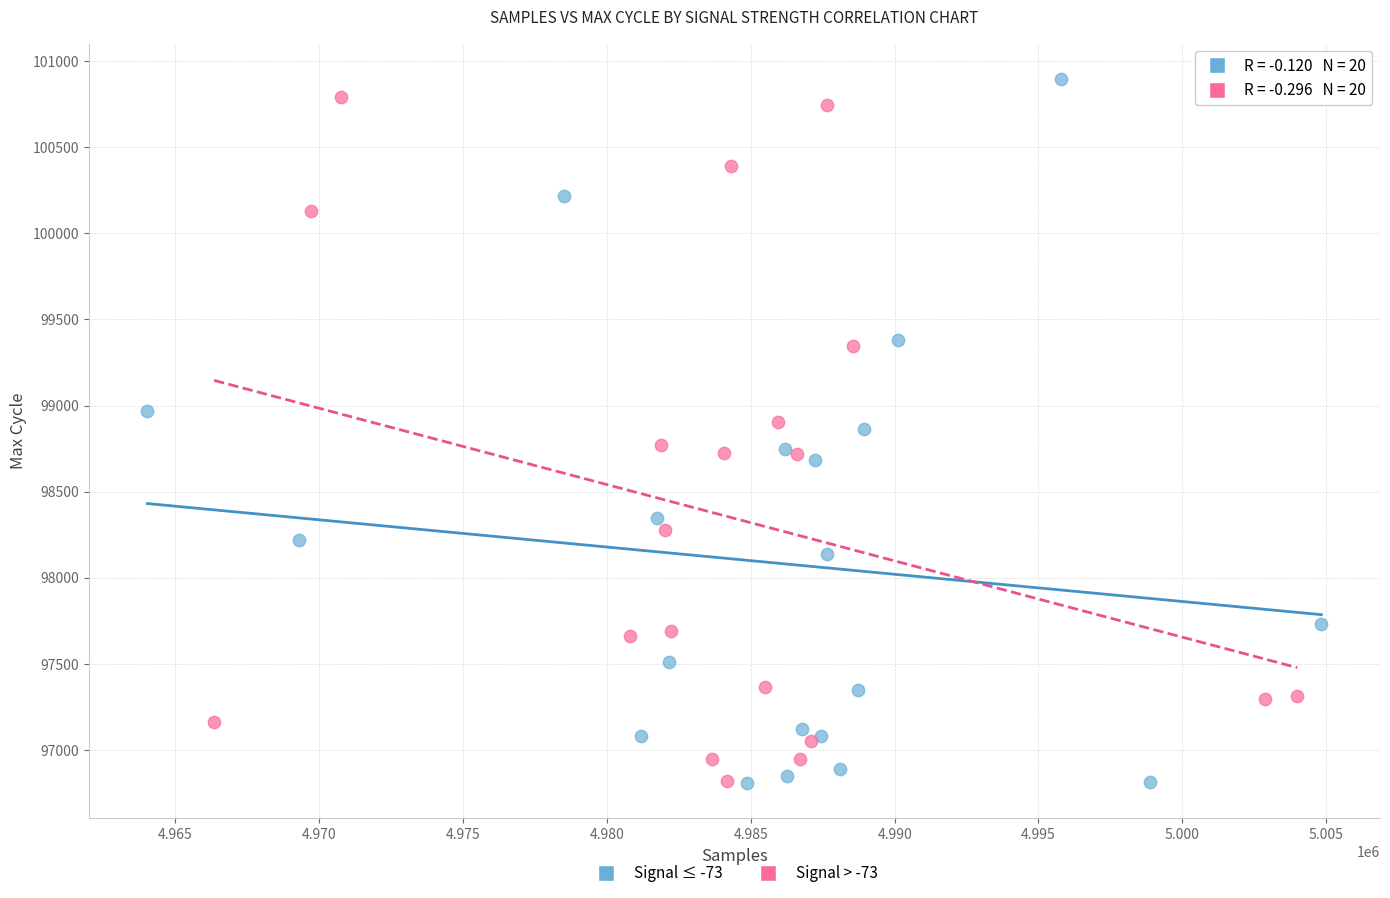

Which series contains the highest Y value?

Signal ≤ -73